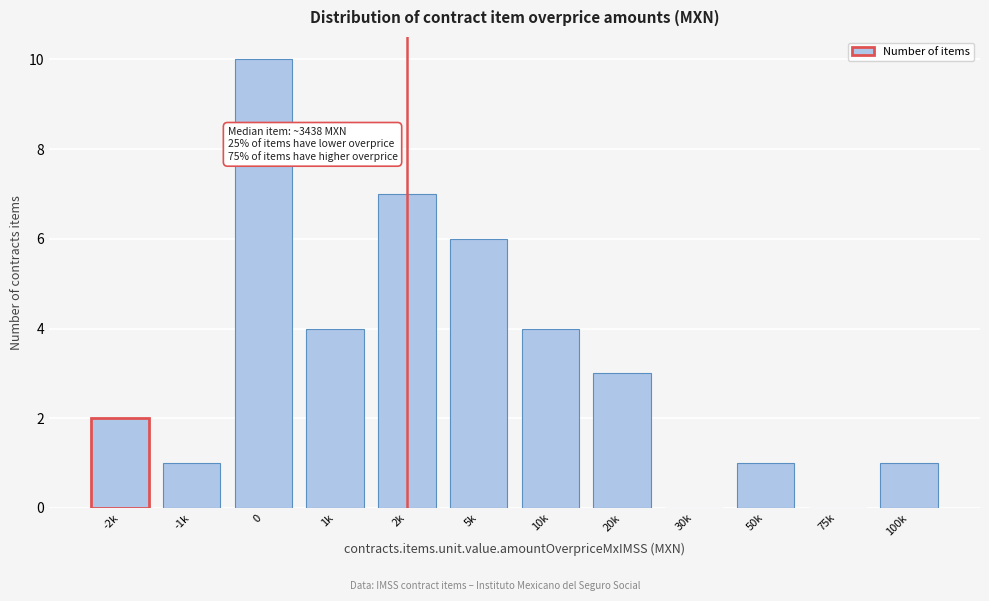

Reading left to right, transcribe all the data shown in this chart.

-2k=2	-1k=1	0=10	1k=4	2k=7	5k=6	10k=4	20k=3	30k=0	50k=1	75k=0	100k=1